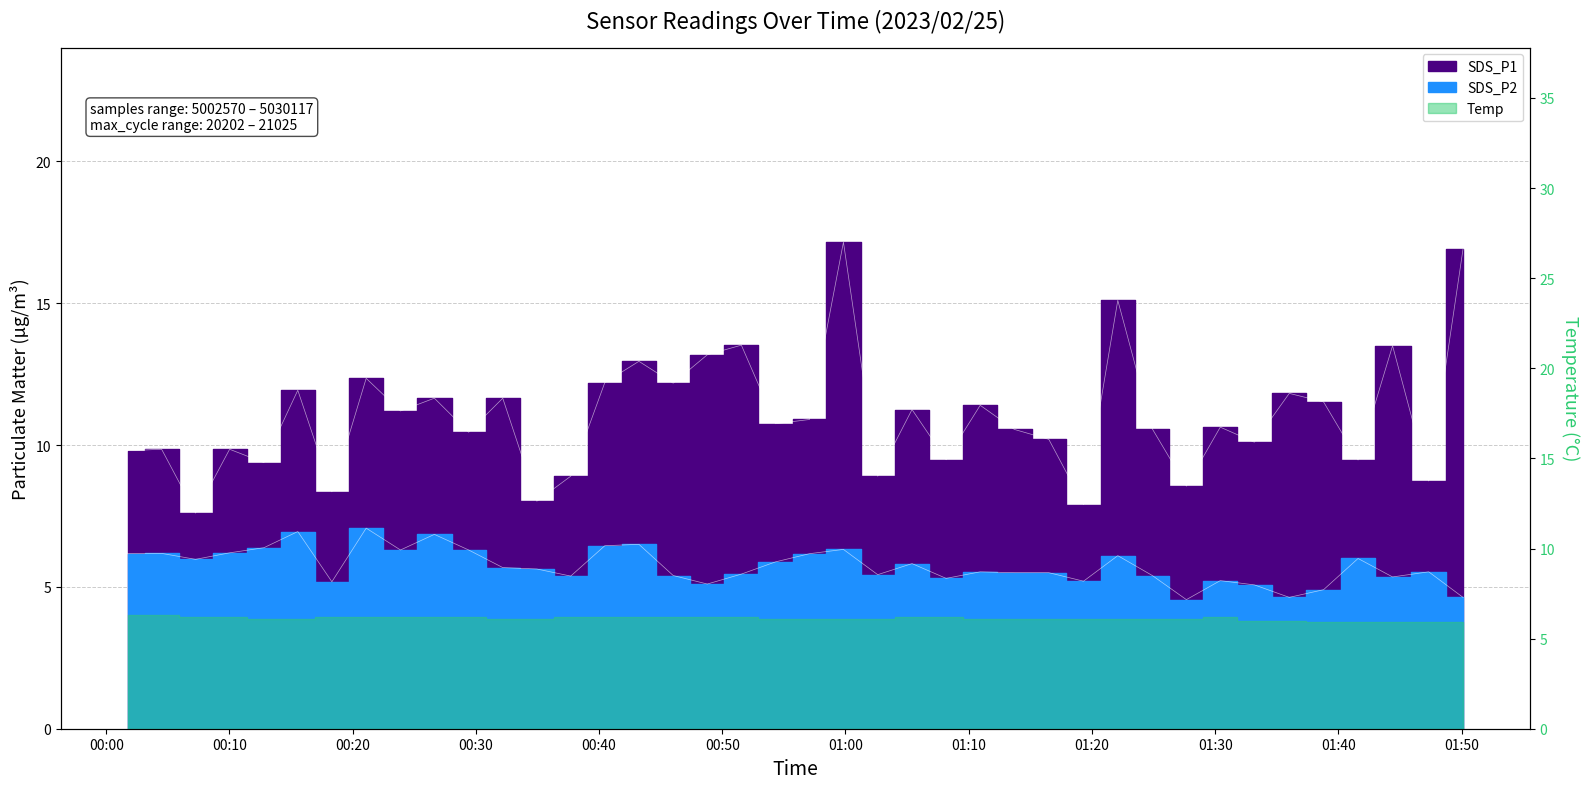

What is the sum of the SDS_P2 values at 2023/02/25 00:57:05 and 2023/02/25 01:24:54?

11.6